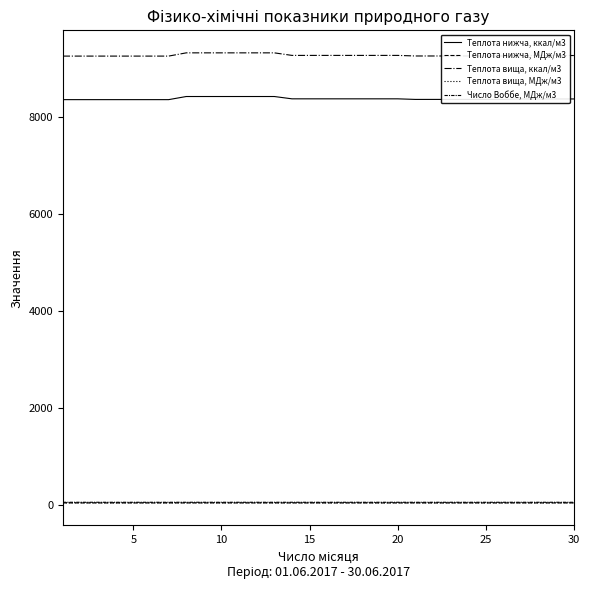

How many lines are shown in the chart?

5